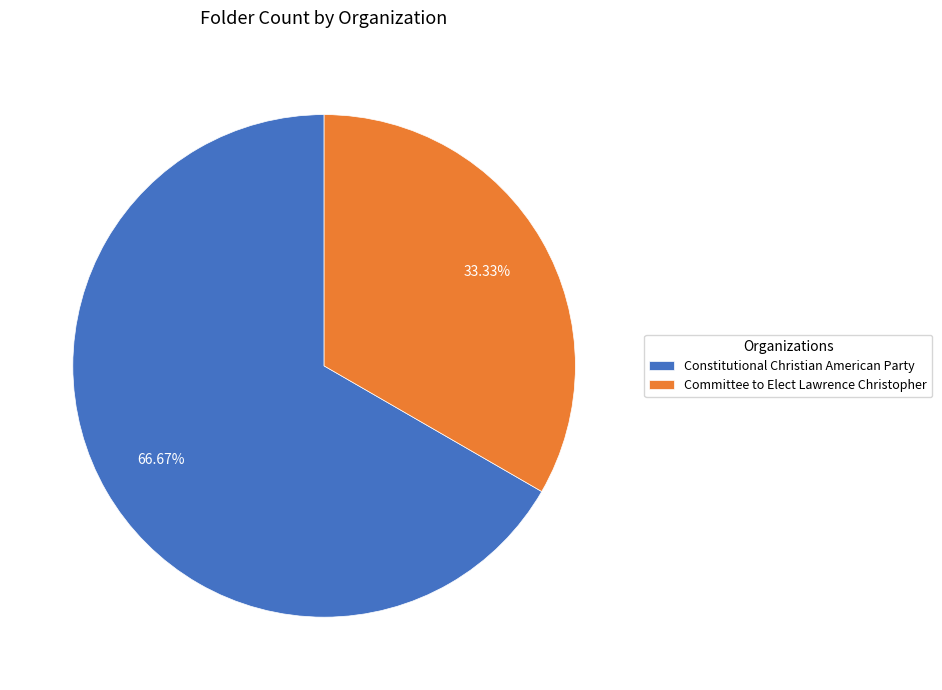

True or false: Committee to Elect Lawrence Christopher accounts for 33% of the total.

True